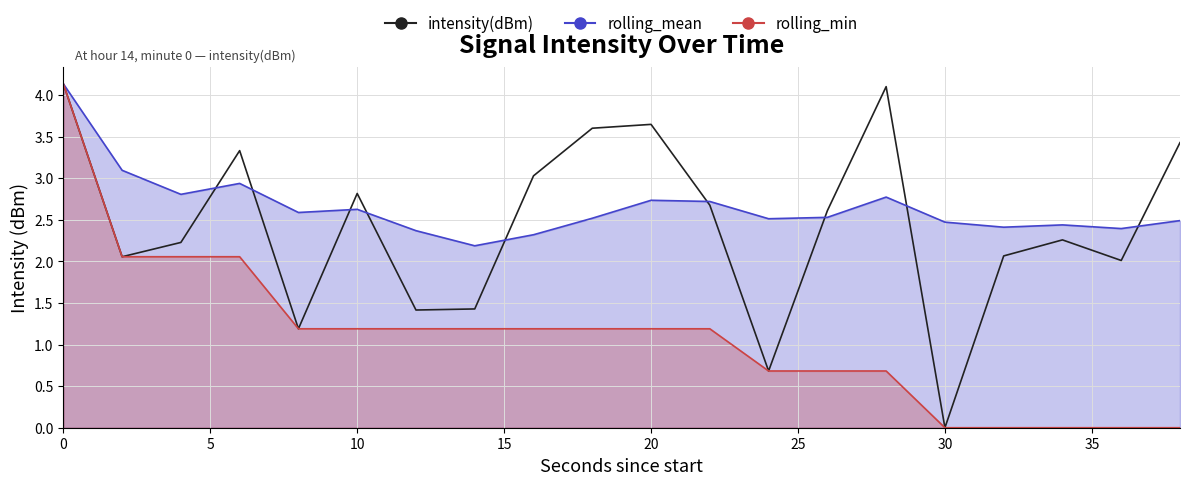

True or false: the data shows 2.3 at 20.

False